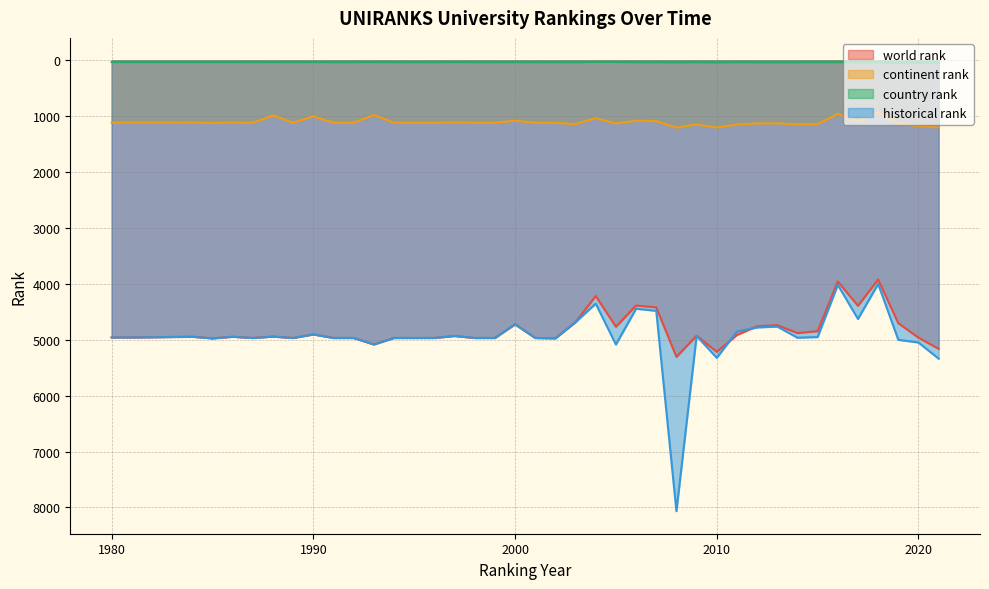

Which category has the highest value in the historical rank series?

2008